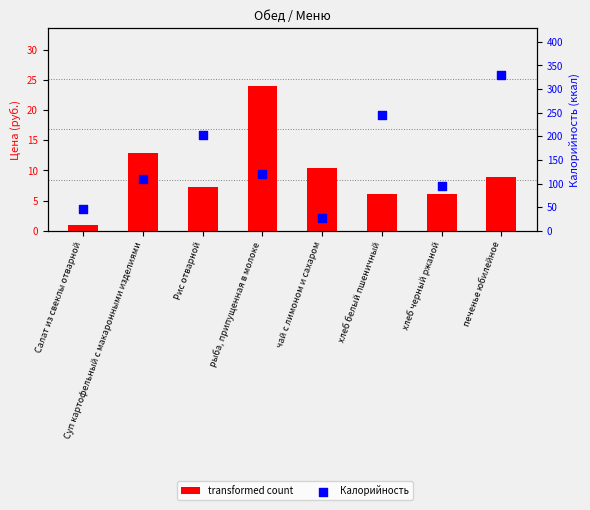

At how many categories does at least one series exceed 308?

1